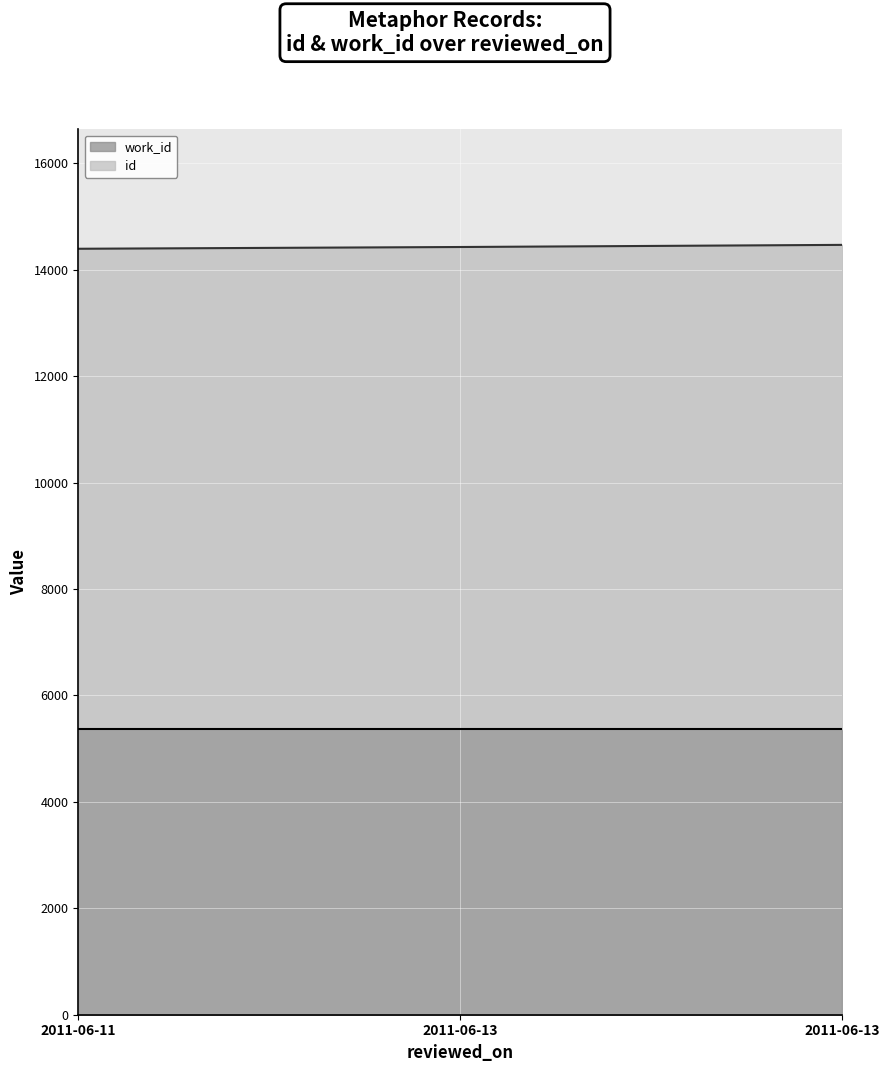

What is the sum of all work_id line values?

16098